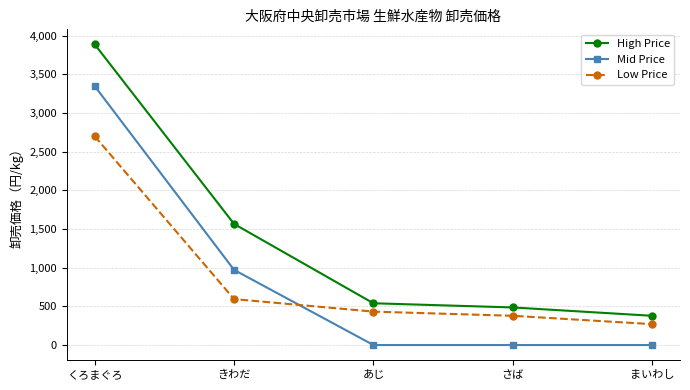

At which category is the sum across all series the highest?

くろまぐろ